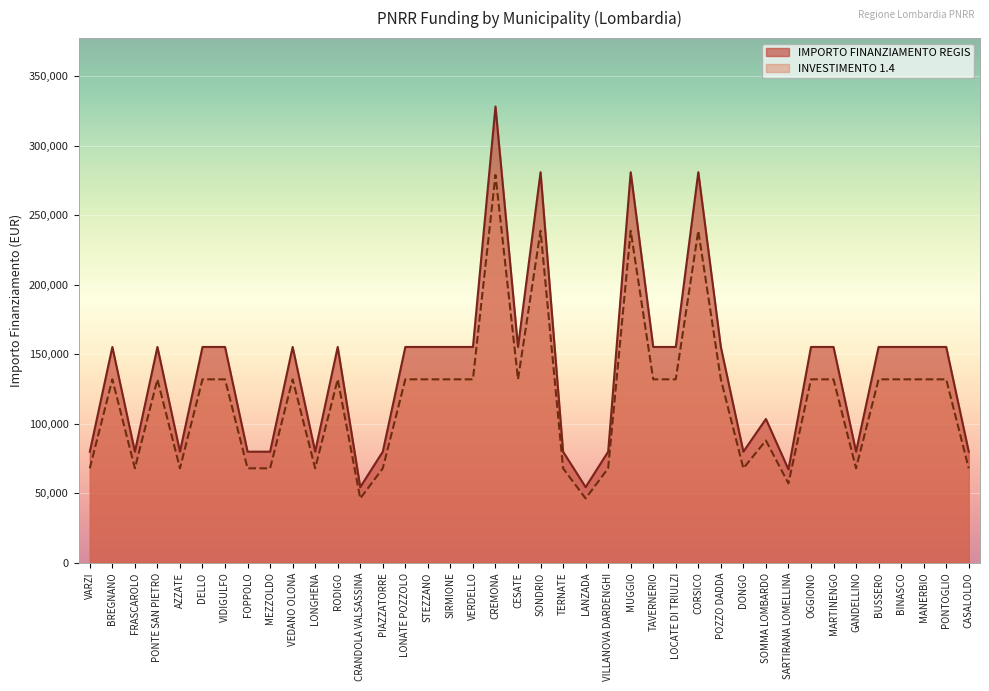

What is the maximum value for IMPORTO FINANZIAMENTO REGIS?

328160.0